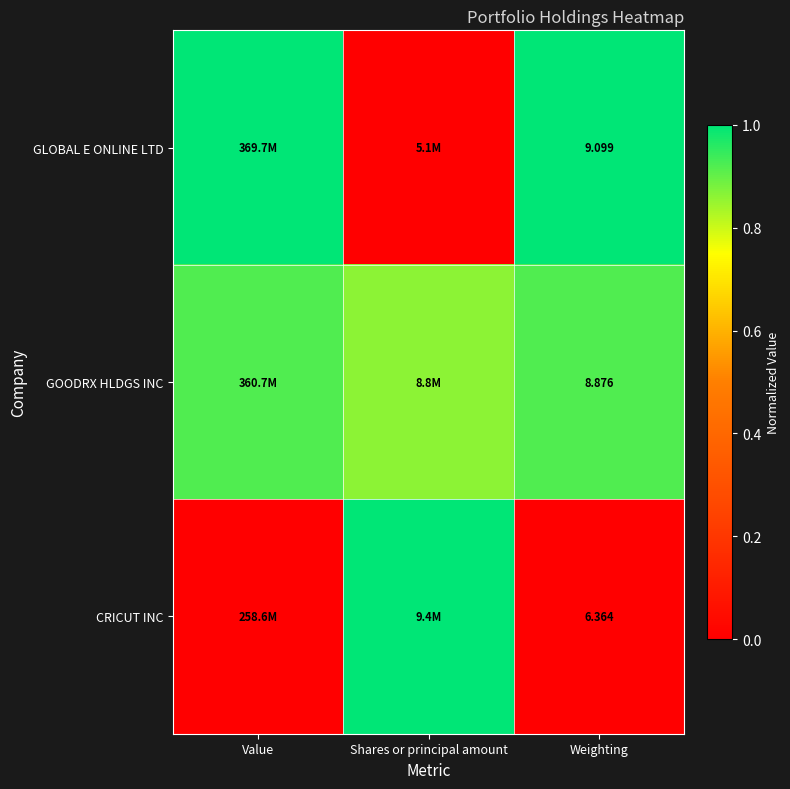

At which category is the sum across all series the highest?

Value